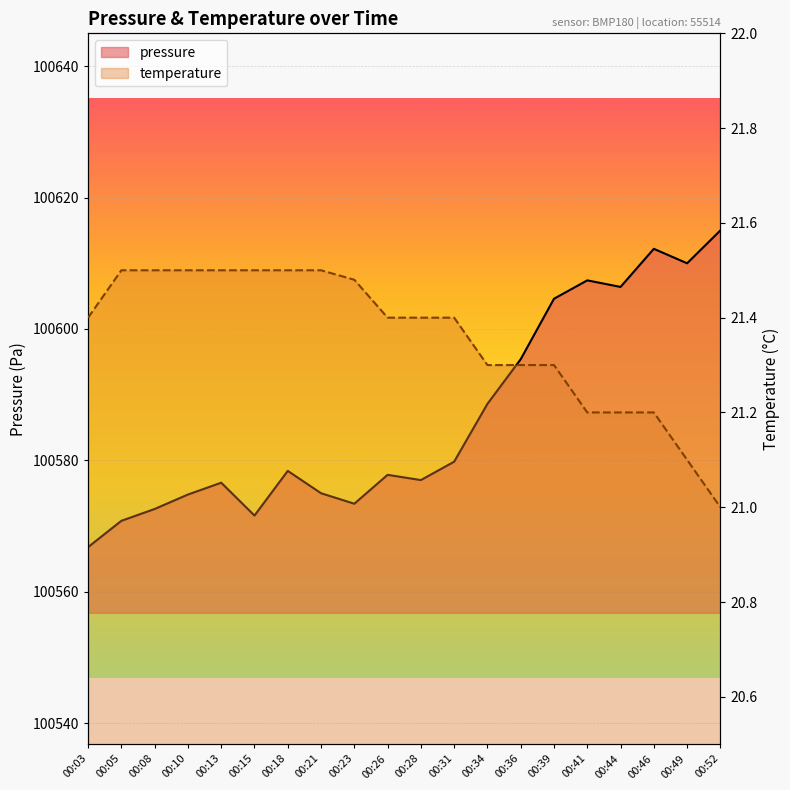

List the labels in order of temperature value, largest first.

00:05, 00:08, 00:10, 00:13, 00:15, 00:18, 00:21, 00:23, 00:03, 00:26, 00:28, 00:31, 00:34, 00:36, 00:39, 00:41, 00:44, 00:46, 00:49, 00:52